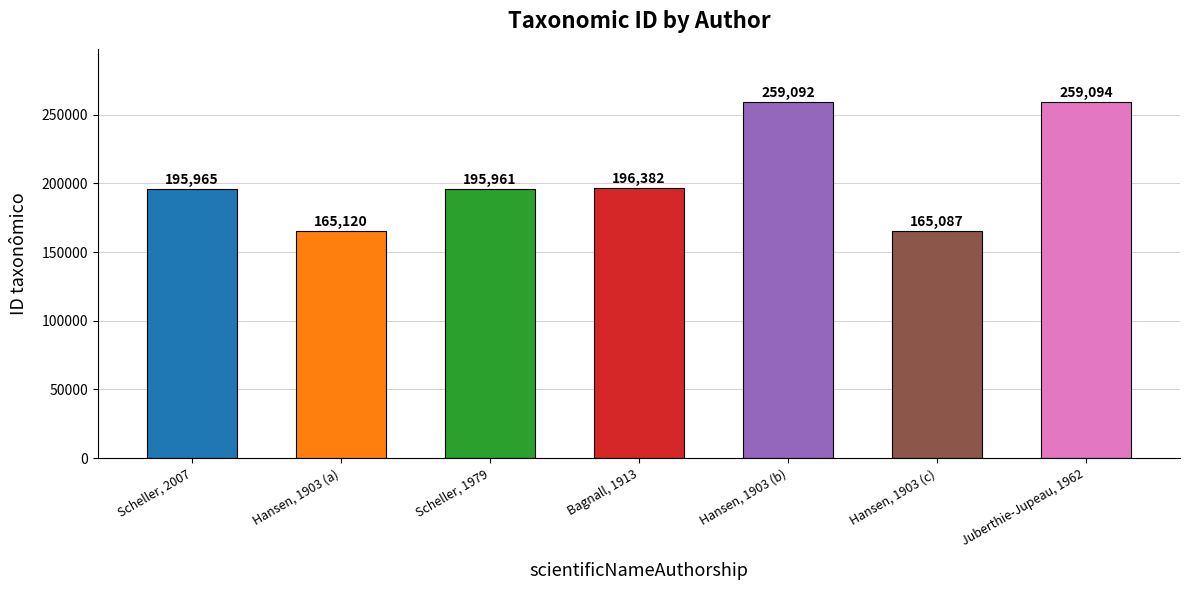

What is the average value?

205243